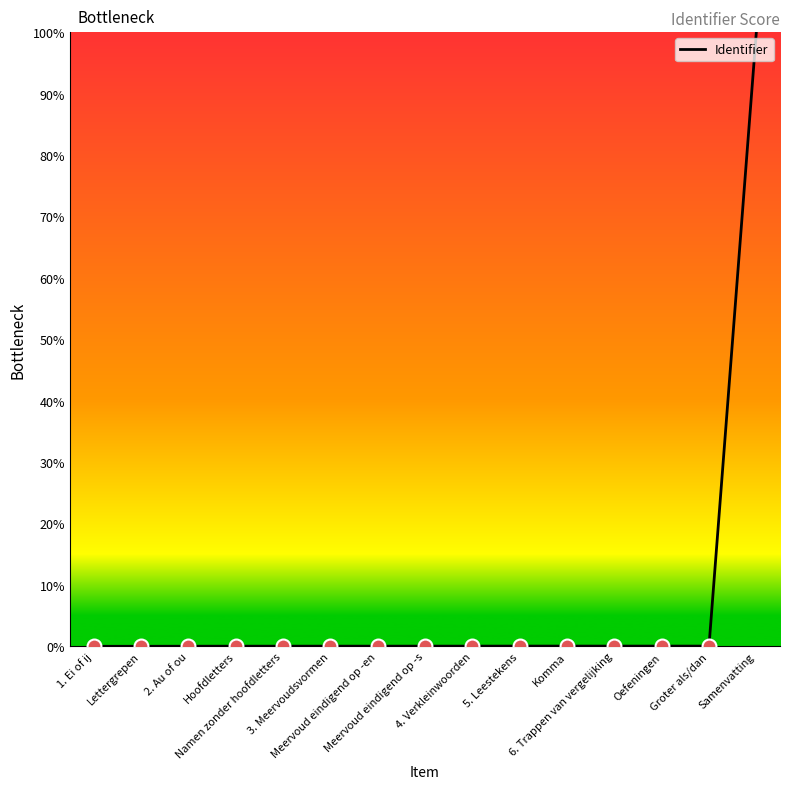

What is the difference between the maximum and minimum values?

100.0